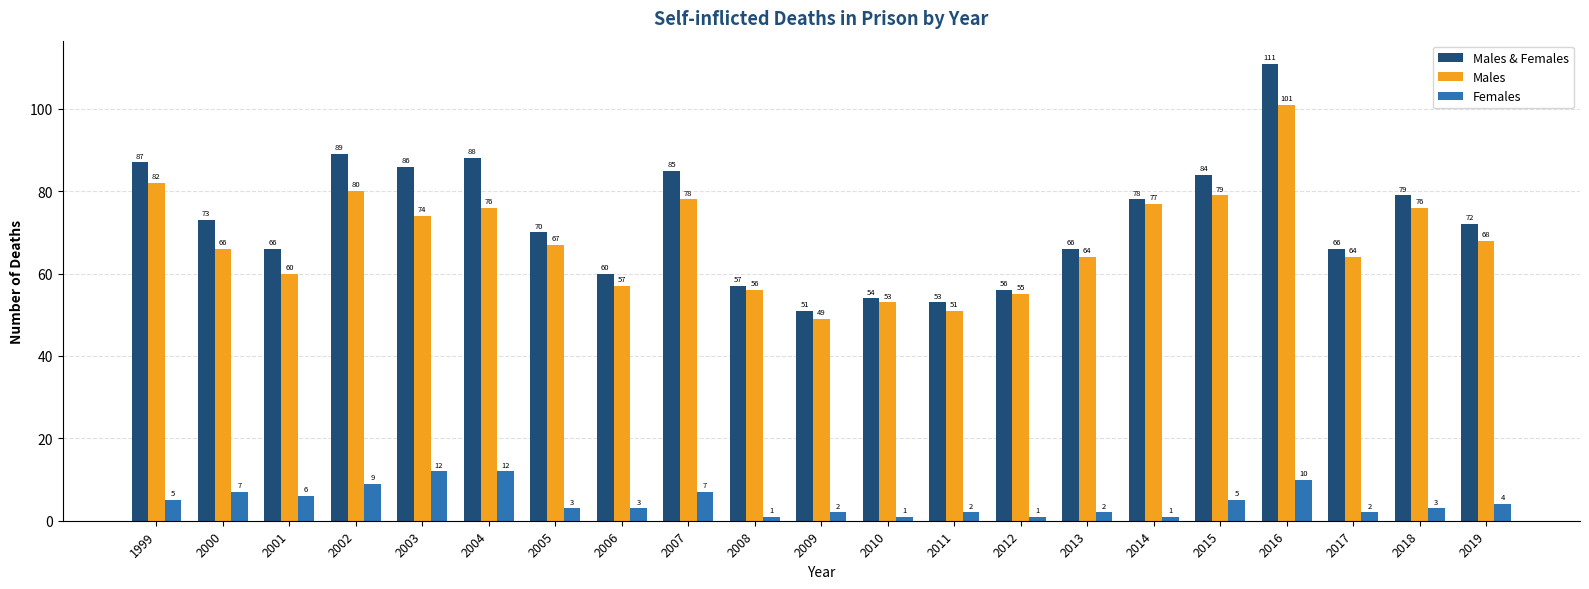

Is the value of Males at 1999 greater than the value of Females at 2013?

Yes